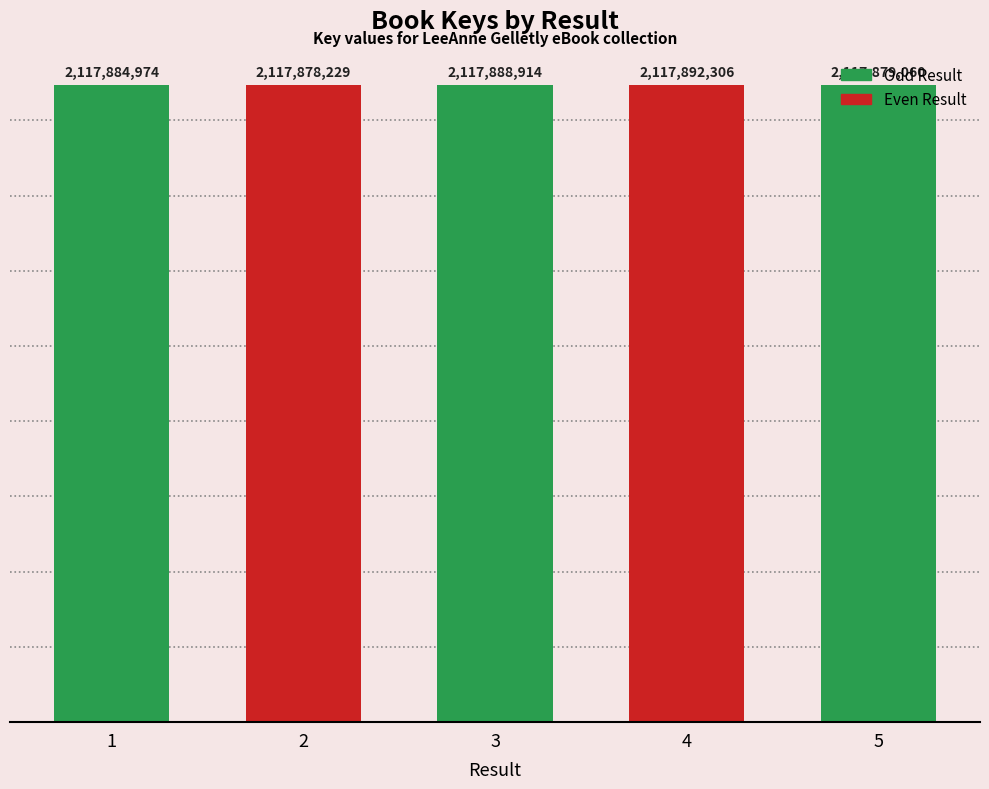

At which category does the chart reach its peak across all series?

4